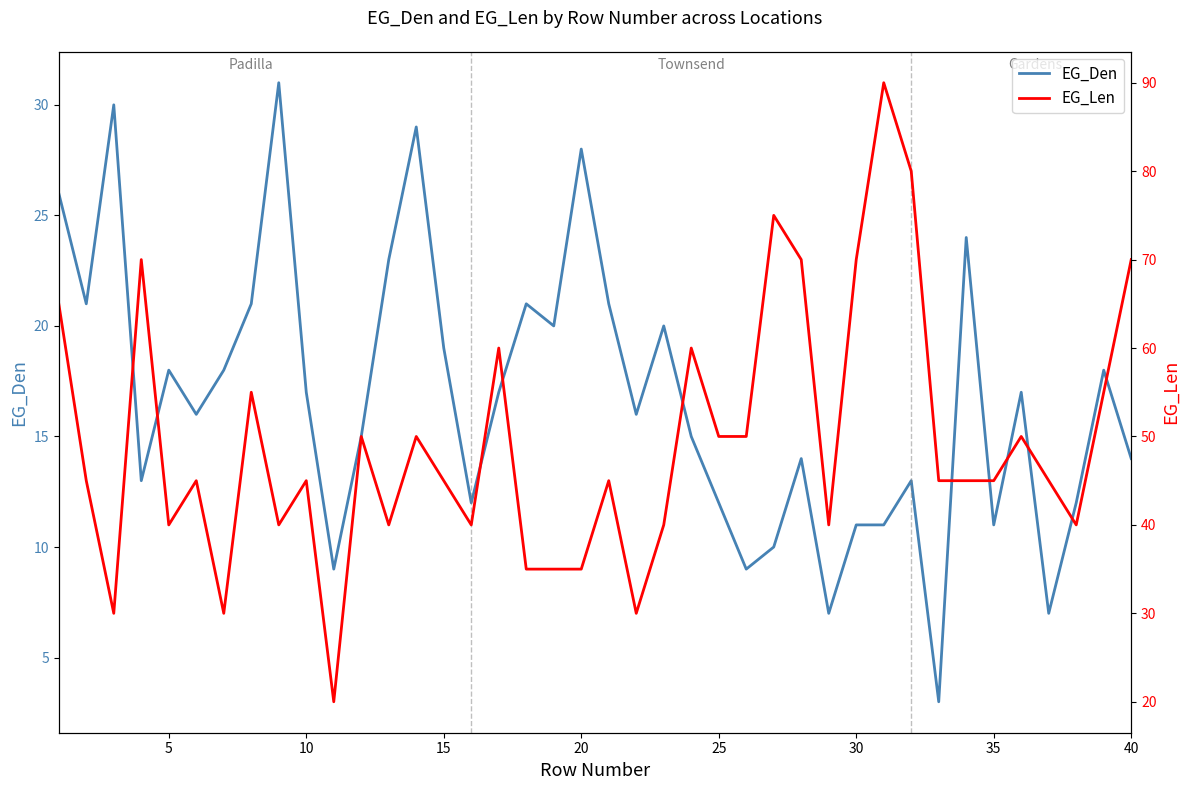

What is the lowest value of the EG_Den series?

3